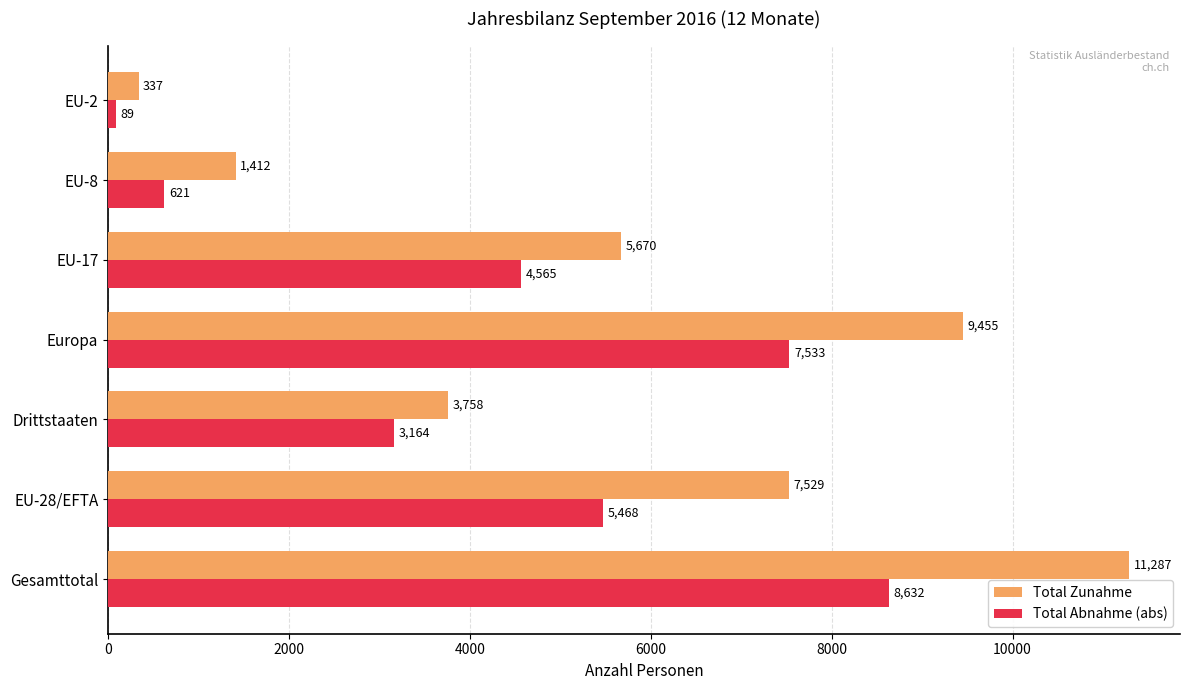

True or false: Total Abnahme (abs) has a value of 1900 at Gesamttotal.

False